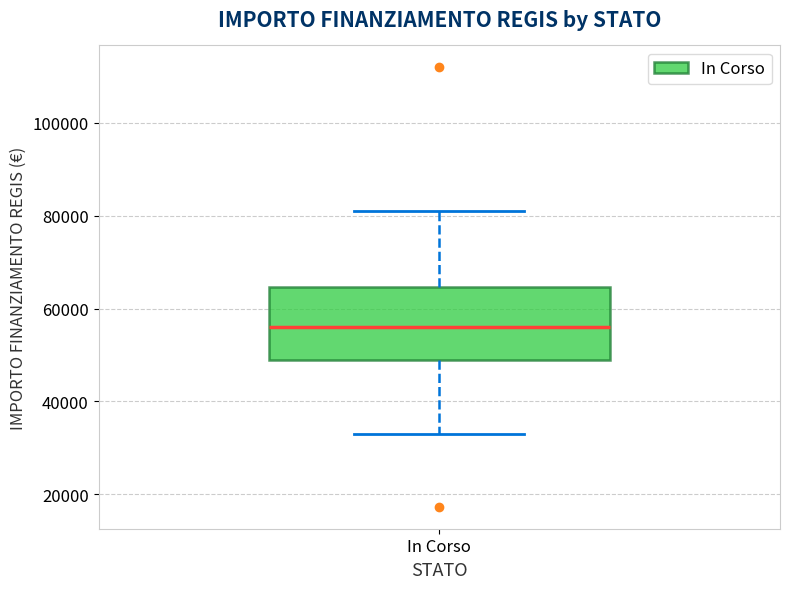

Where does the median line of the box for In Corso sit on the y-axis? The values are not printed on the chart, so give them approximately, as read against the axis.

56000